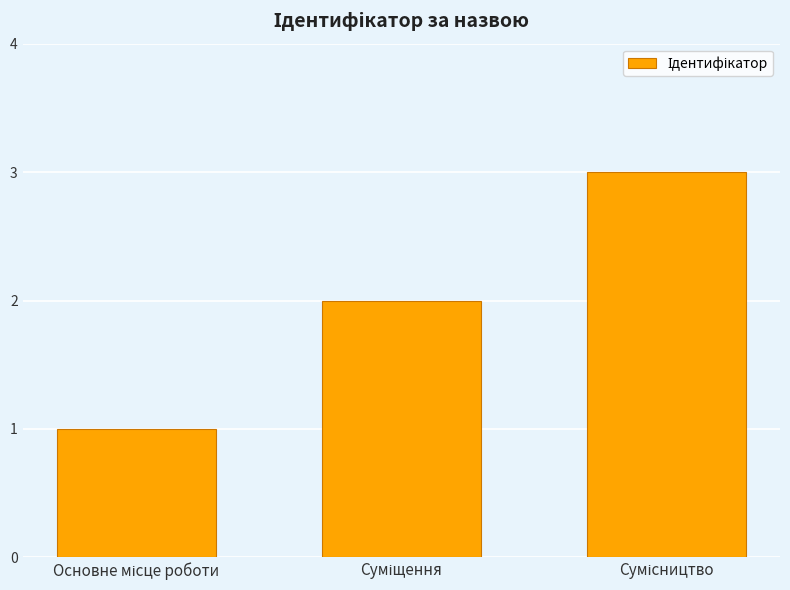

Count the values in the range 1 to 3.

3